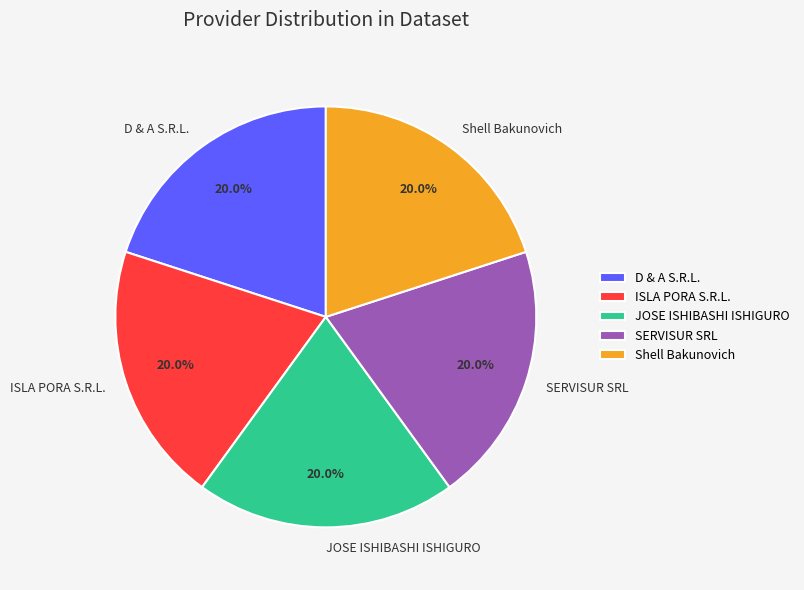

To the nearest percent, what percentage of the pie is Shell Bakunovich?

20%